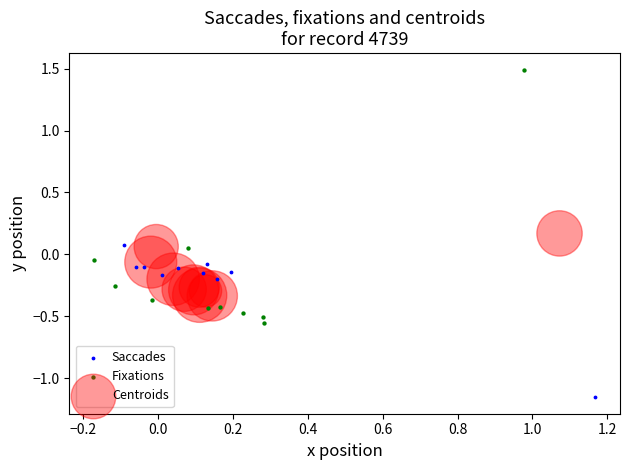

Which series reaches the minimum Y coordinate?

Saccades